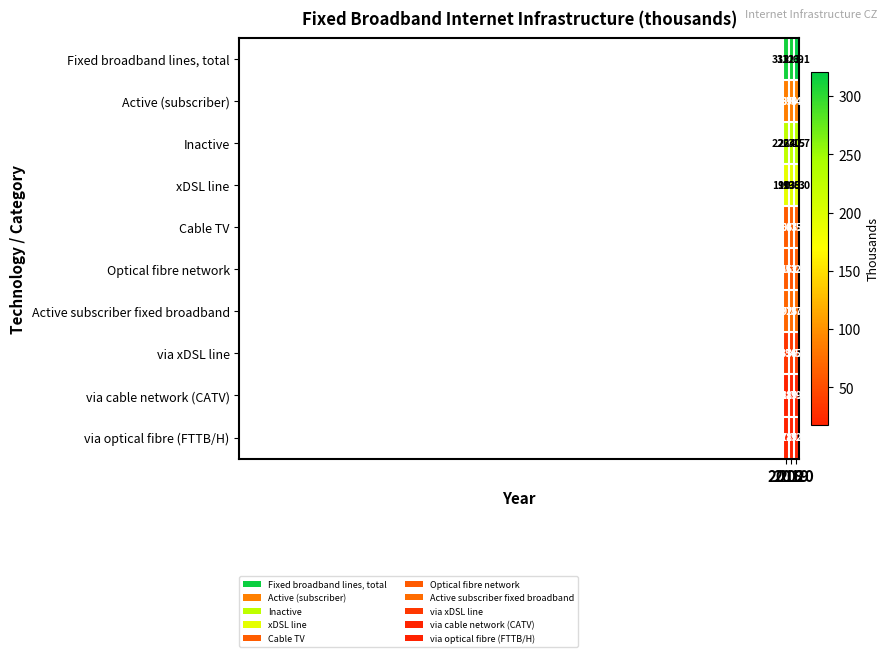

How many categories are shown in the chart?

3